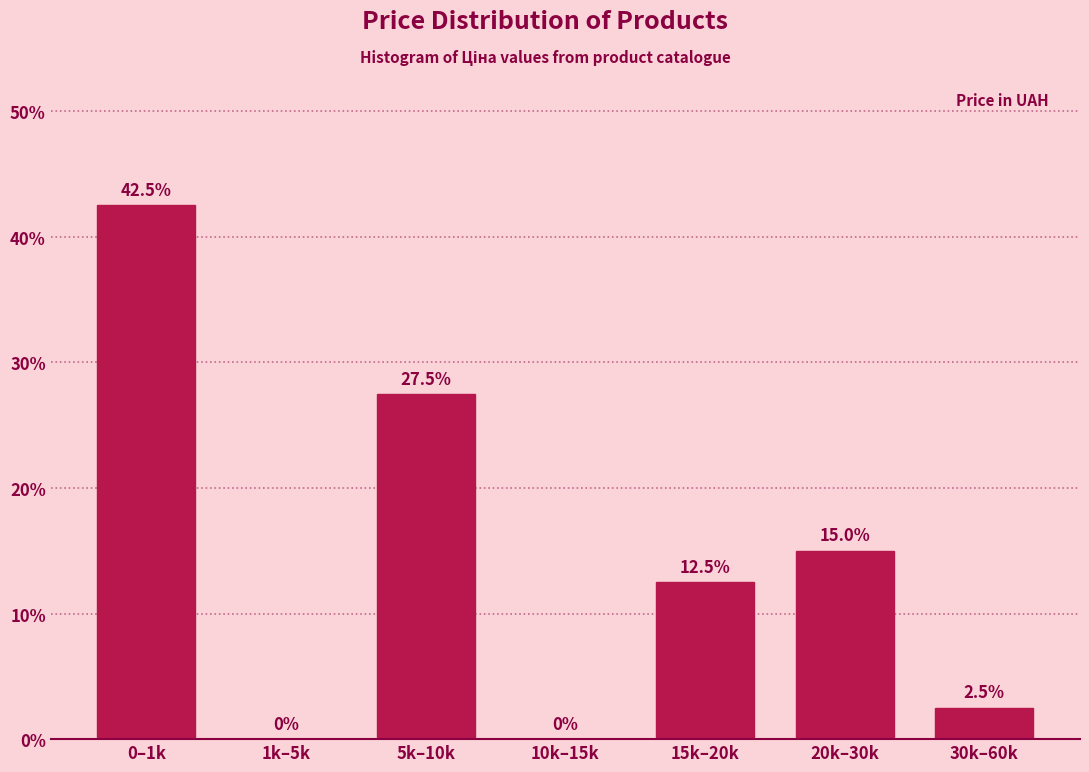

Reading left to right, what are all the values shown in this chart?

0–1k=42.5	1k–5k=0.0	5k–10k=27.5	10k–15k=0.0	15k–20k=12.5	20k–30k=15.0	30k–60k=2.5